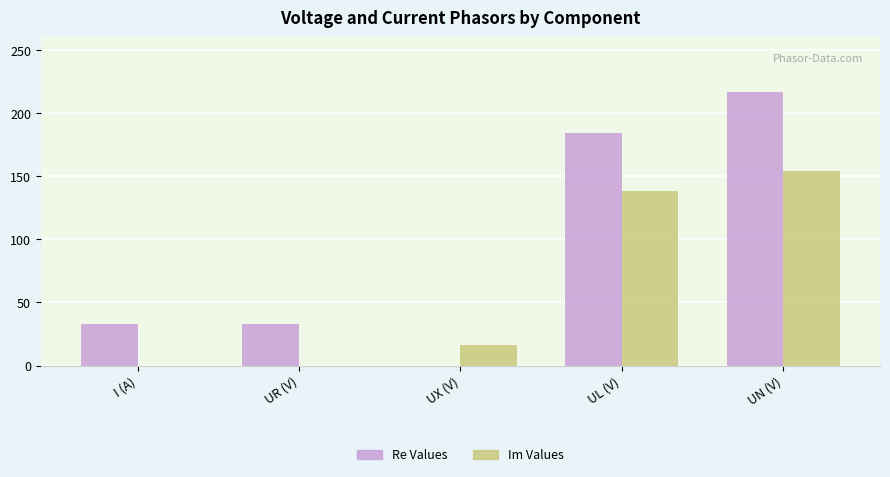

Does the chart contain stacked bars?

No